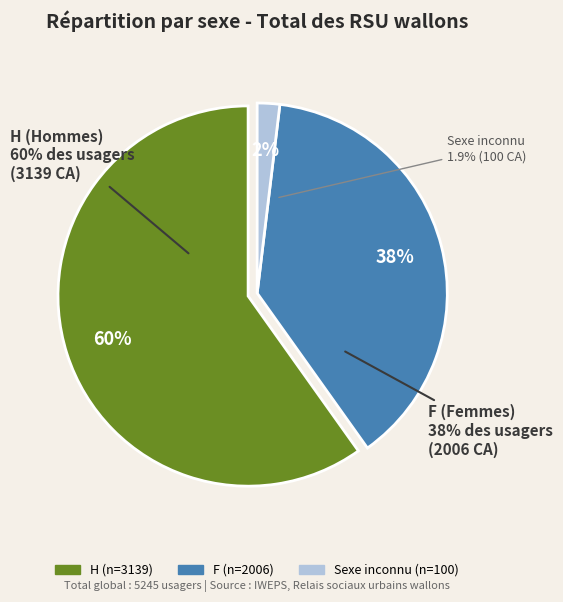

What is the largest slice in the pie chart?

H